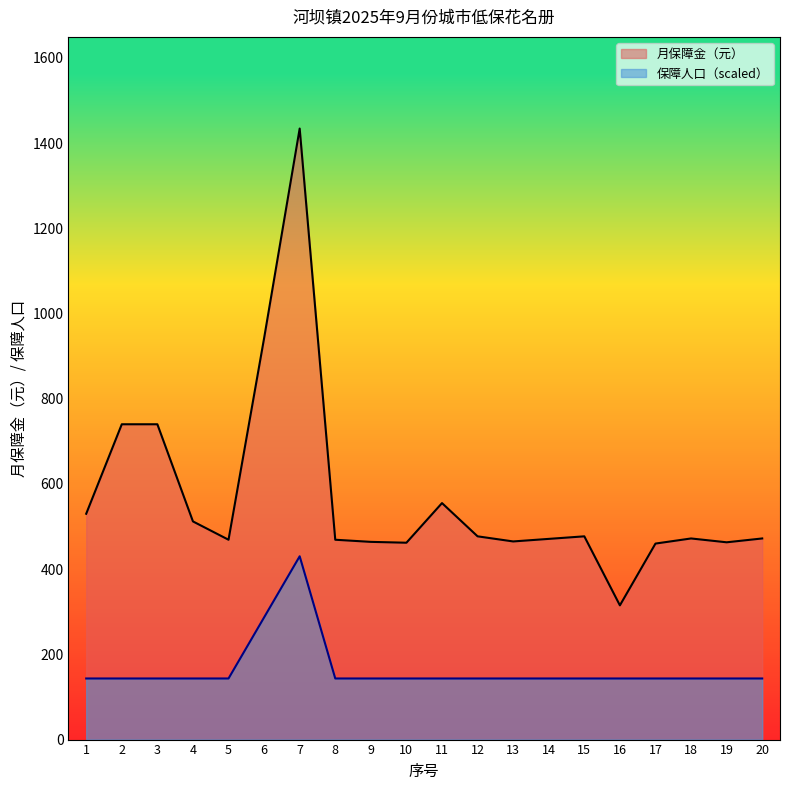

What is the value of the 保障人口_line point at the 2nd from the left?

143.4